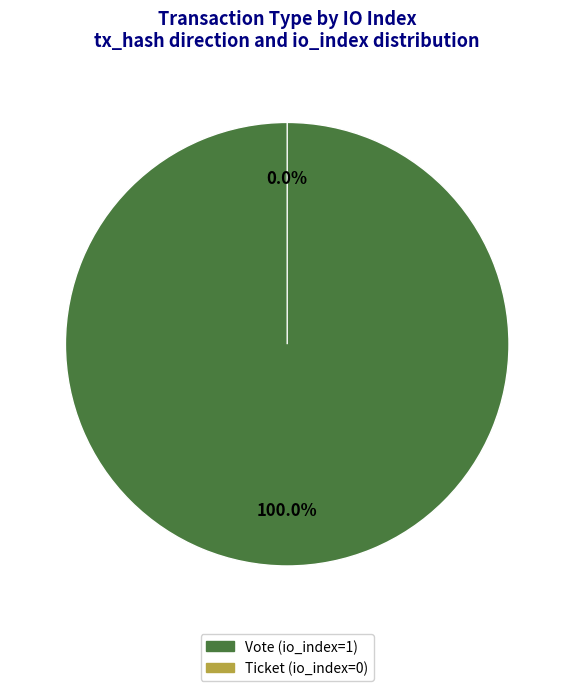

To the nearest percent, what is the average slice percentage?

50%